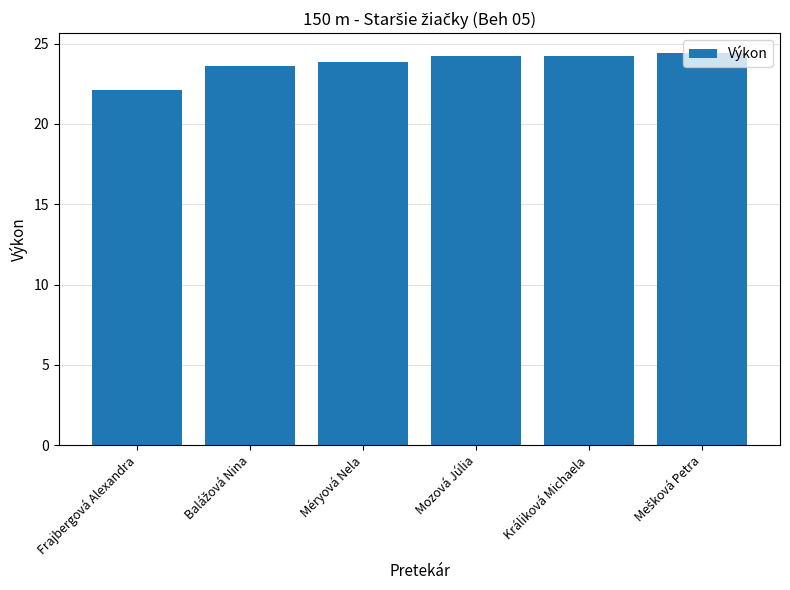

Which label corresponds to the smallest value in the chart?

Frajbergová Alexandra